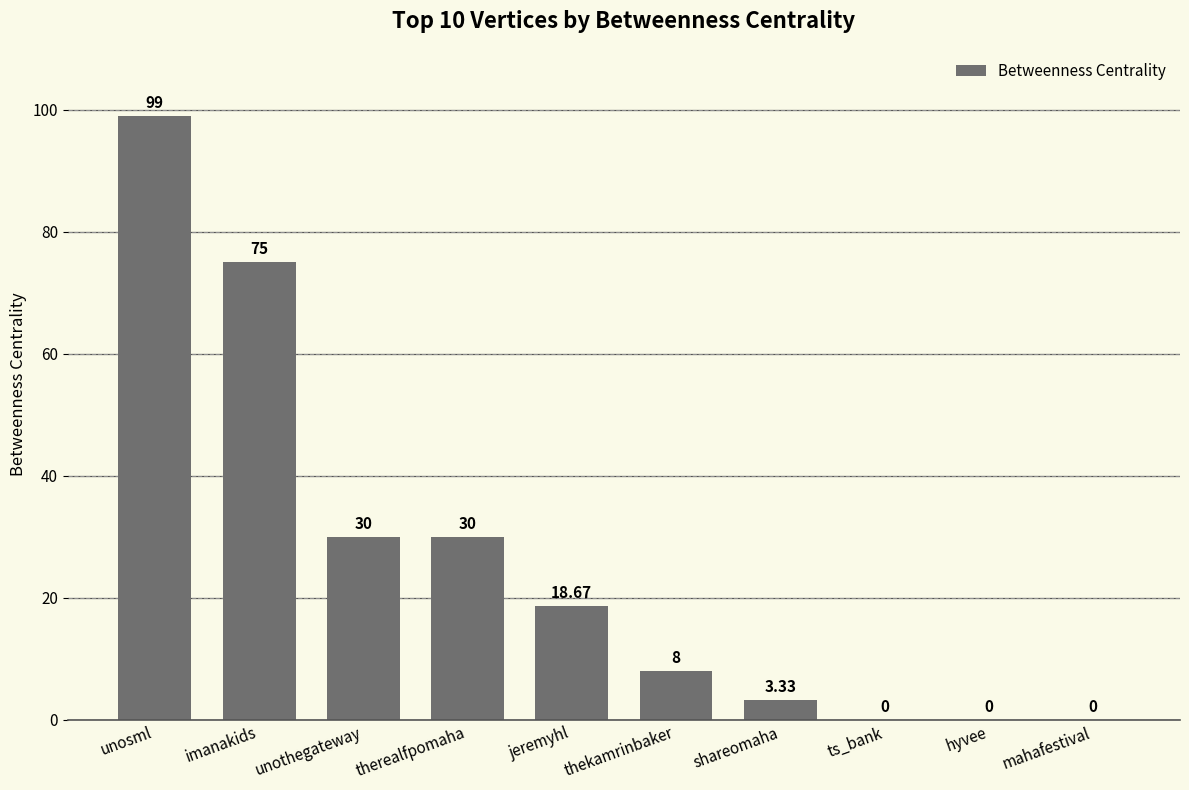

What is the change in value from imanakids to mahafestival?

-75.0